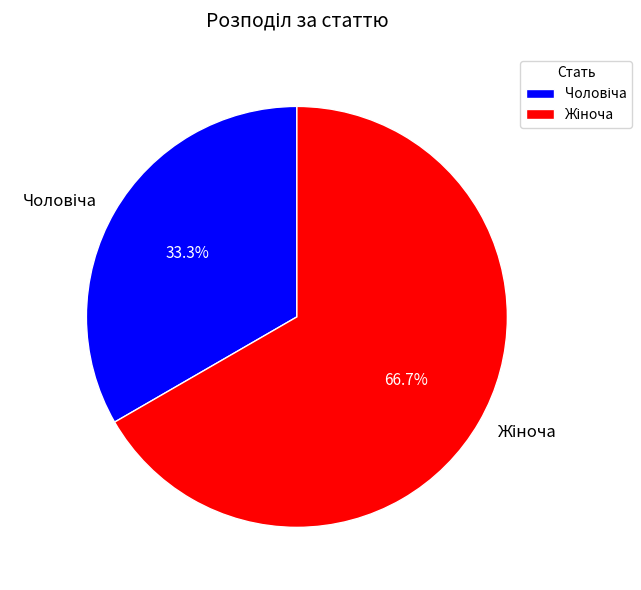

Does Жіноча account for over 50% of the chart?

Yes